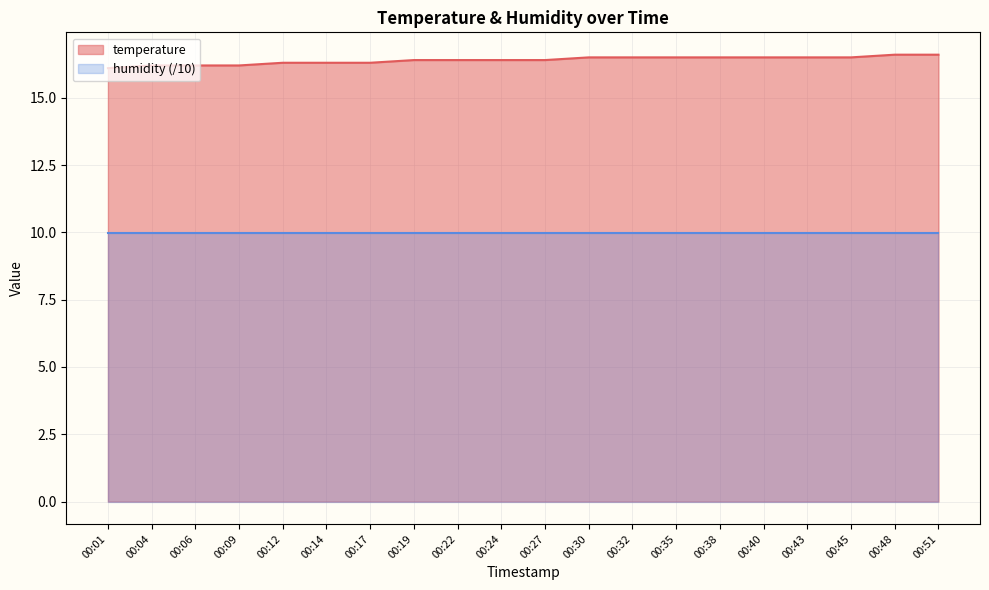

True or false: the data shows 16.5 at 00:32.

True